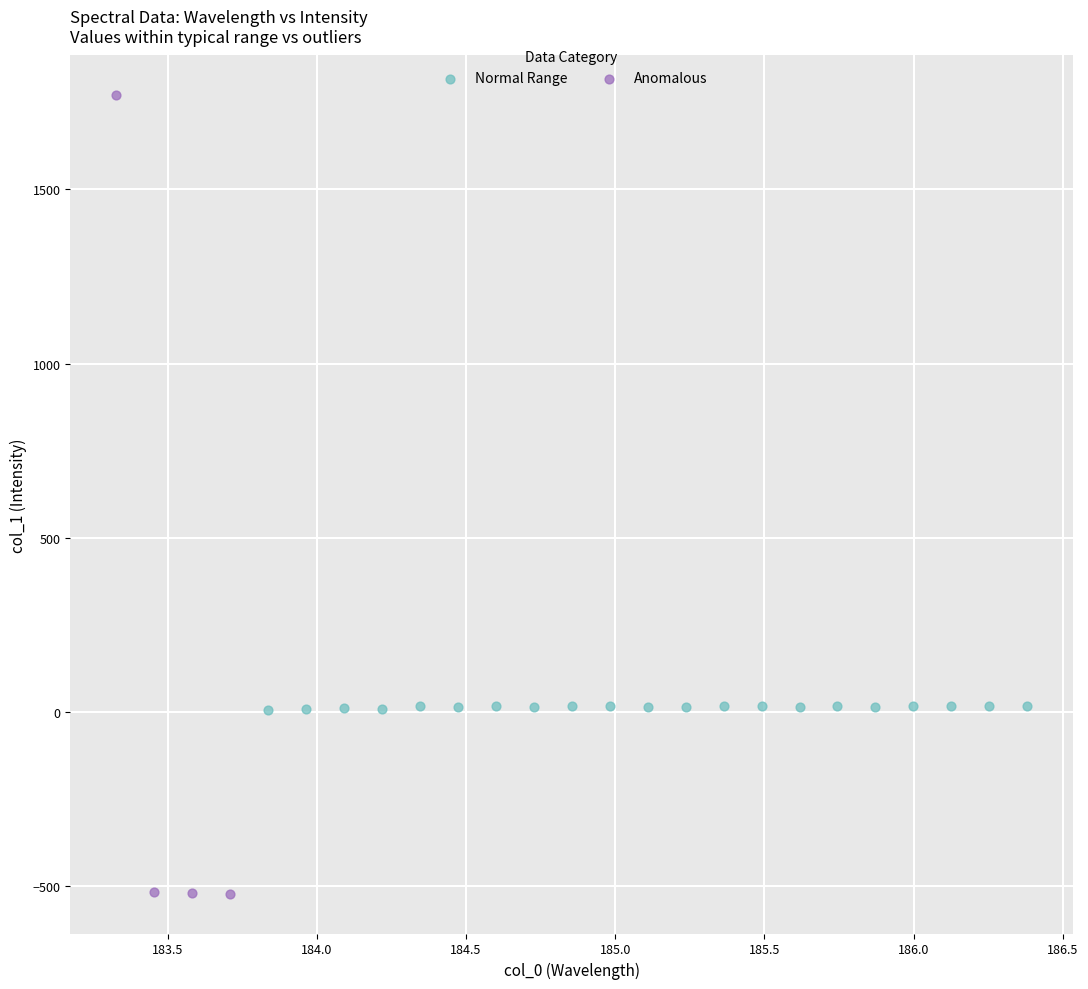

Which series has the largest Y range (max minus min)?

Anomalous